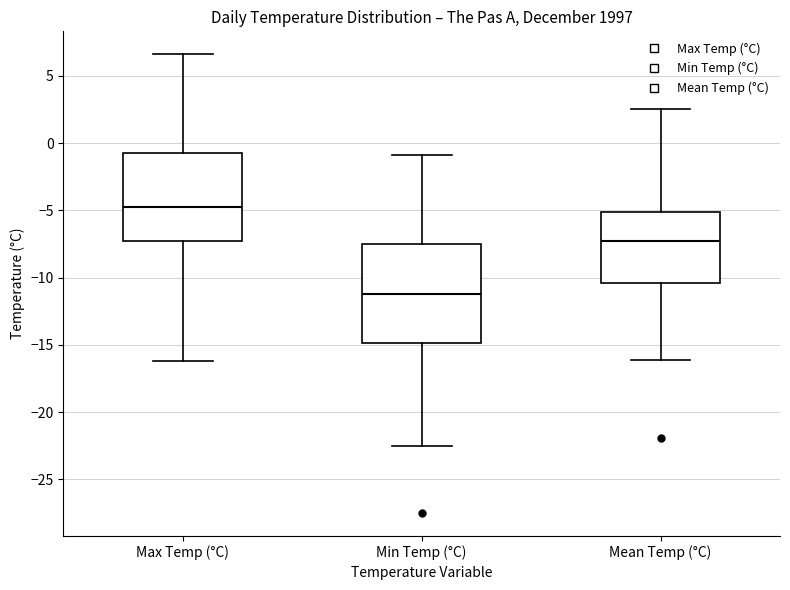

Comparing the boxes themselves (not the whiskers), which one is the tallest?

Min Temp (°C)